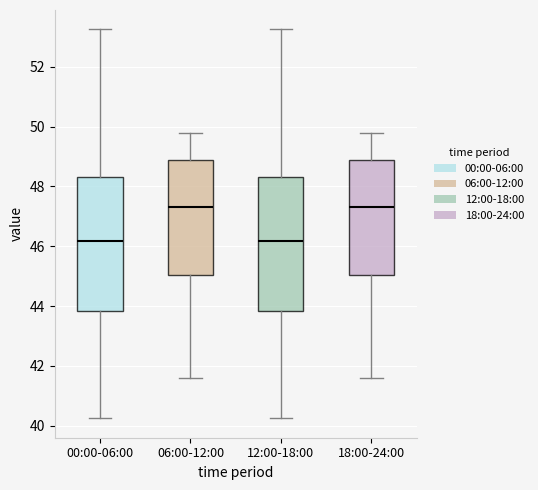

Reading left to right, transcribe this box plot: for each box, give where its median line is, the range the box spans, and where its two whiskers end, as read against the y-axis. The values are not printed on the chart, so give them approximately, as read against the axis.

00:00-06:00: median 46.2, box 43.8 to 48.4, whiskers 40.2 to 53.2
06:00-12:00: median 47.4, box 45.0 to 48.8, whiskers 41.6 to 49.8
12:00-18:00: median 46.2, box 43.8 to 48.4, whiskers 40.2 to 53.2
18:00-24:00: median 47.4, box 45.0 to 48.8, whiskers 41.6 to 49.8